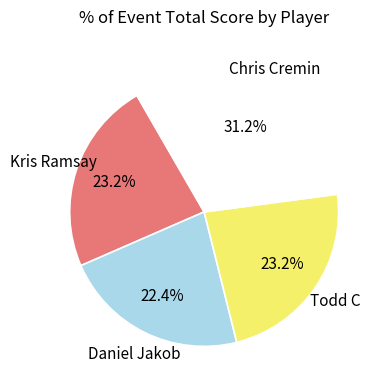

Does any single category account for the majority?

No